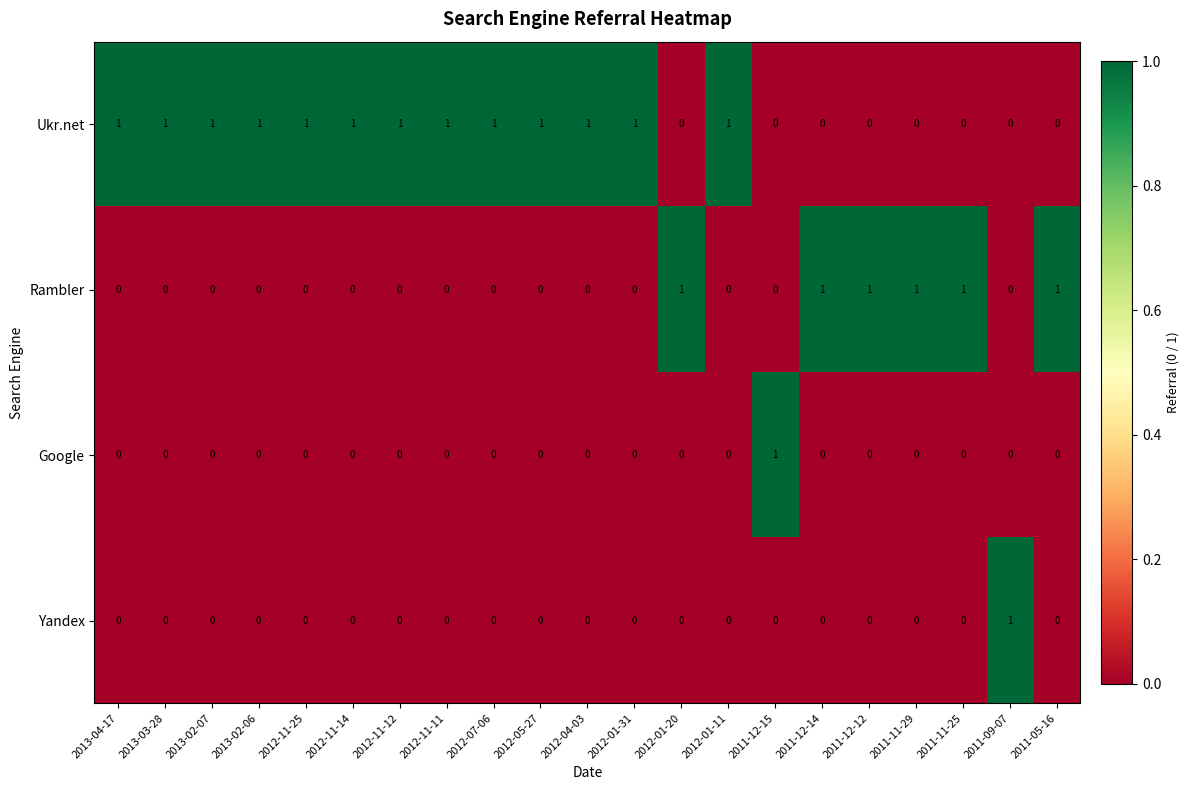

At how many categories does at least one series exceed 0?

21